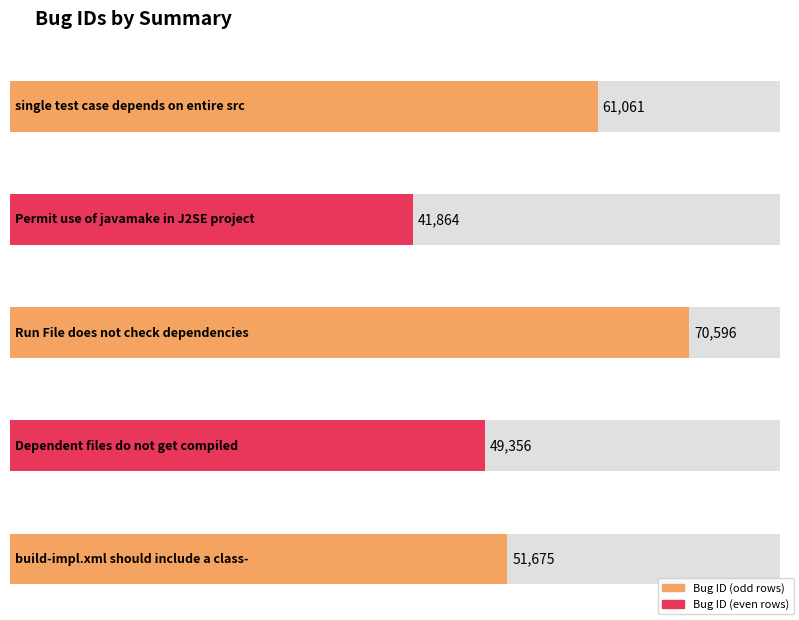

The chart shows a value of 51675 at build-impl.xml should include a class-. True or false?

True